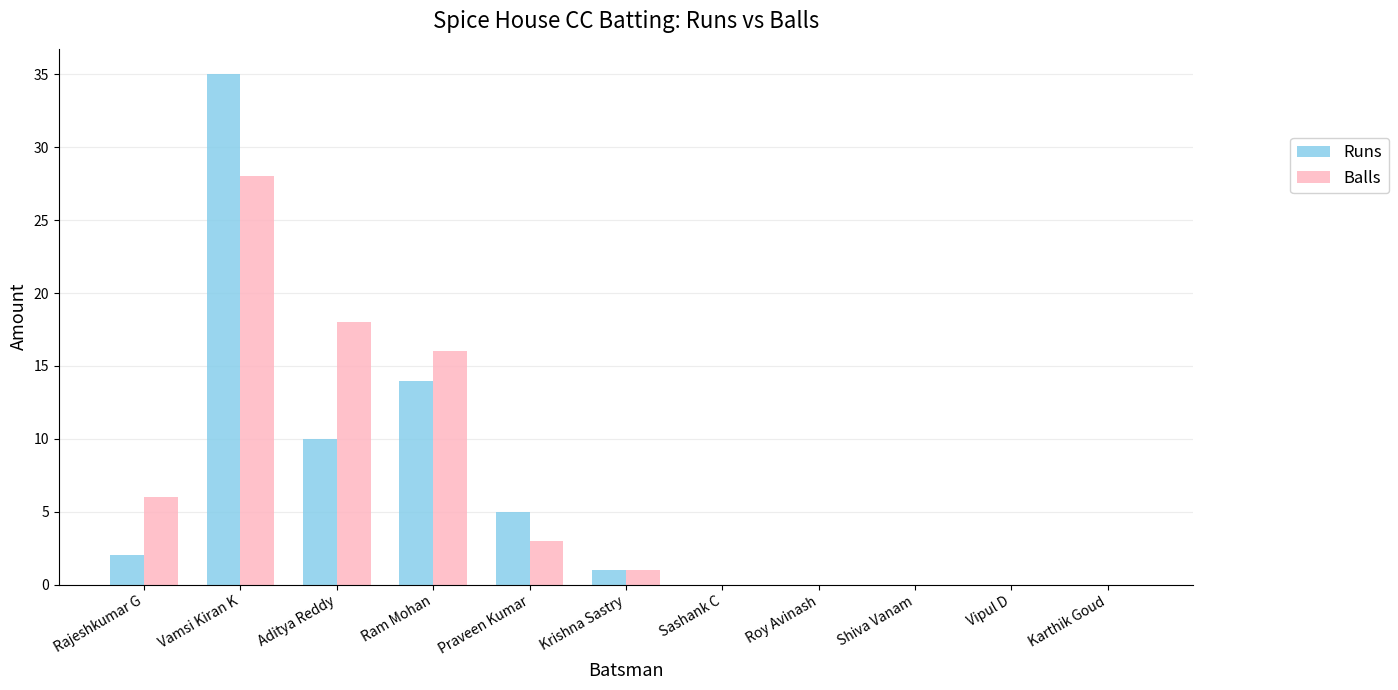

What is the maximum value shown in the chart?

35